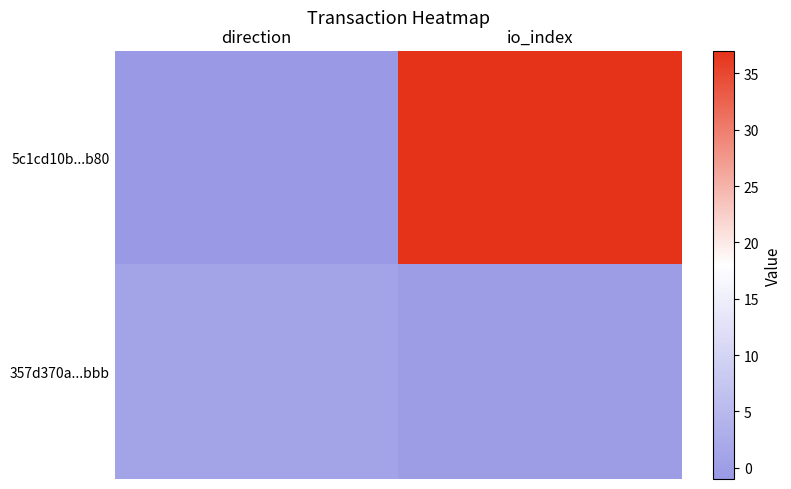

At io_index, list the series in order from smallest to largest.

357d370a...bbb, 5c1cd10b...b80